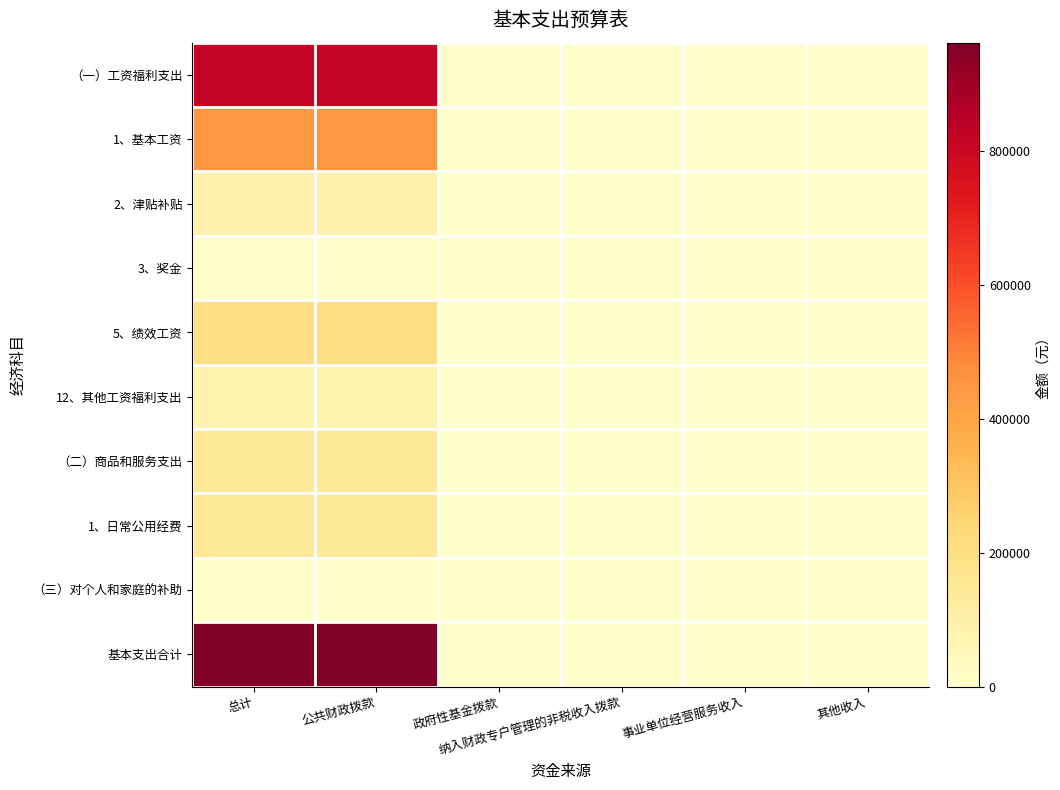

What is the greatest value displayed?

962428